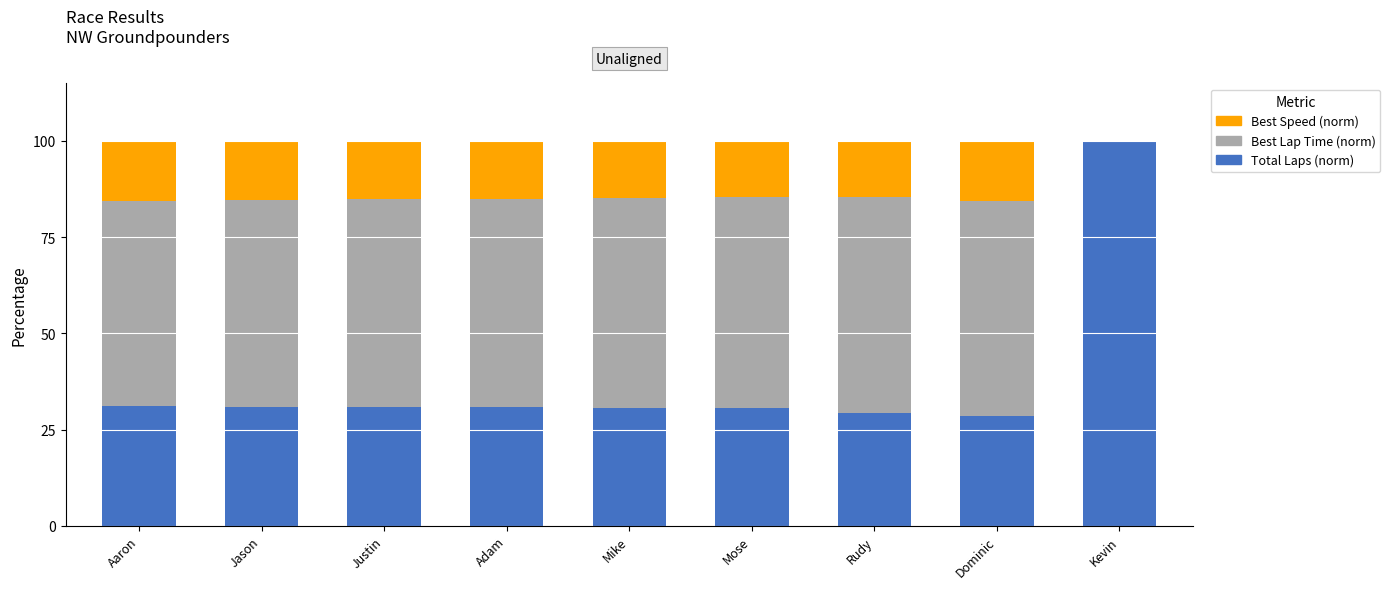

What is the highest value of the Total Laps (norm) series?

100.0